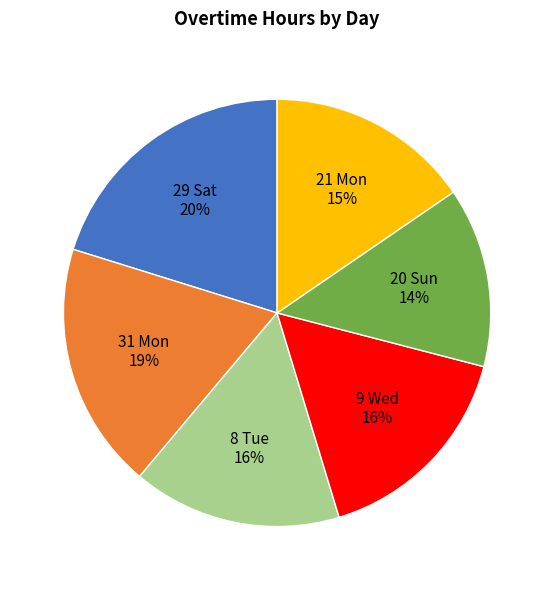

Is there any slice that represents more than half of the pie?

No